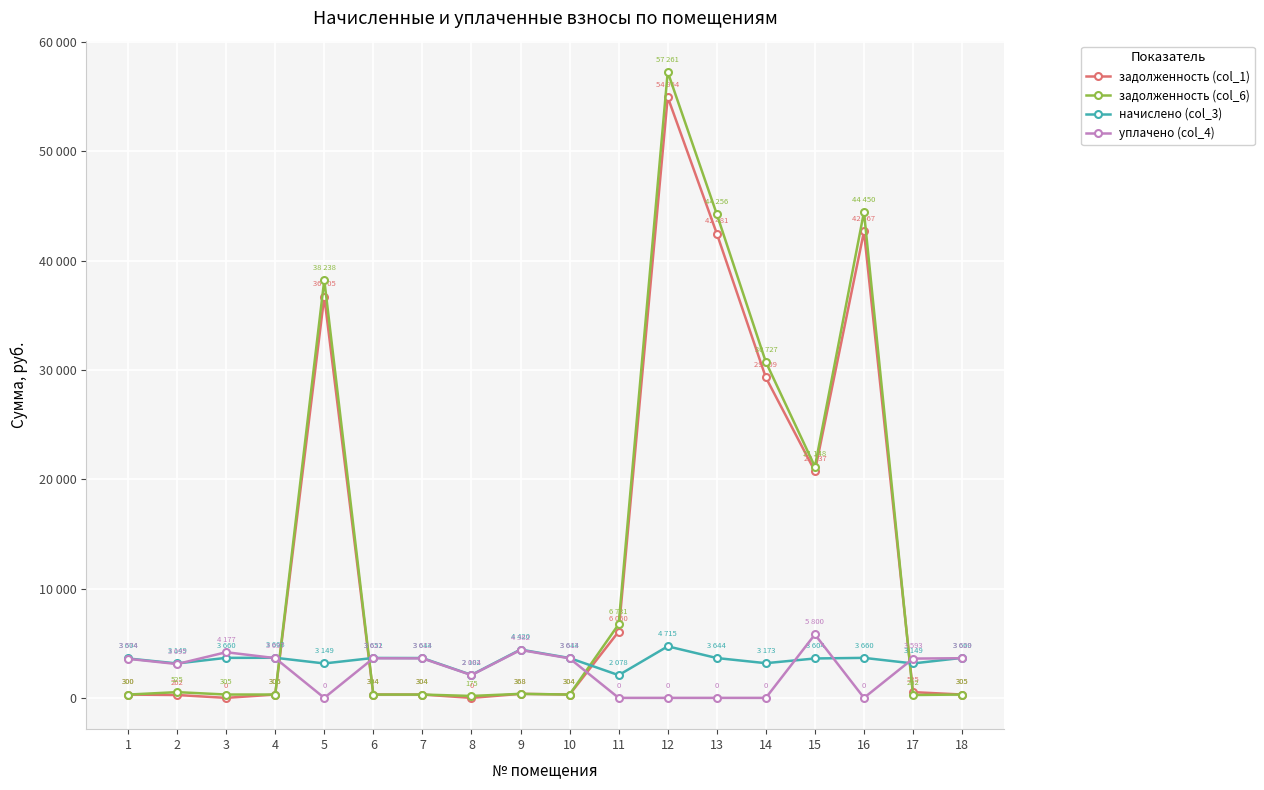

The уплачено (col_4) series shows 3629.2 at 18. True or false?

True